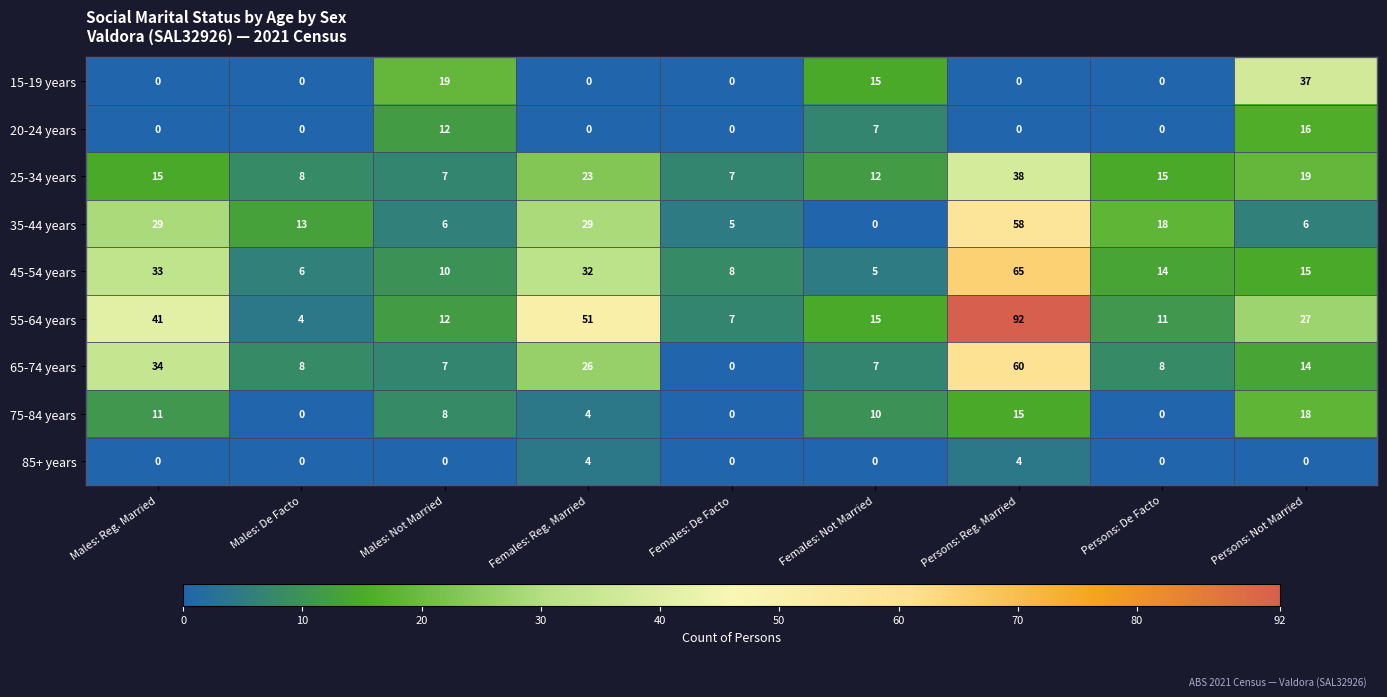

What is the difference between the maximum and minimum values in the 65-74 years series?

60